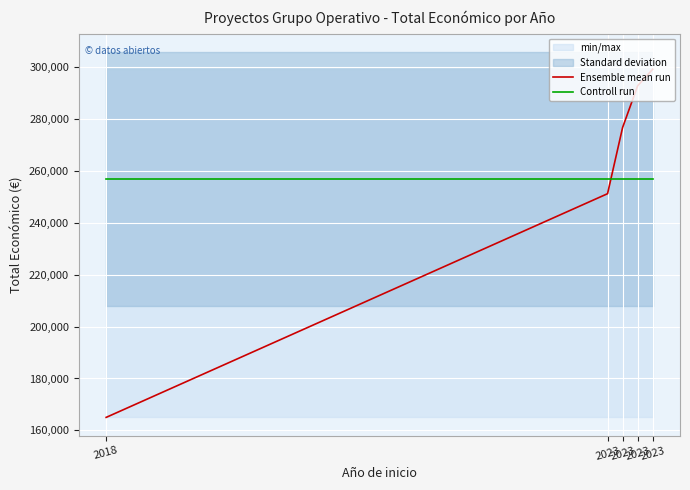

True or false: Ensemble mean run has more than 2 points higher than both neighbors.

False